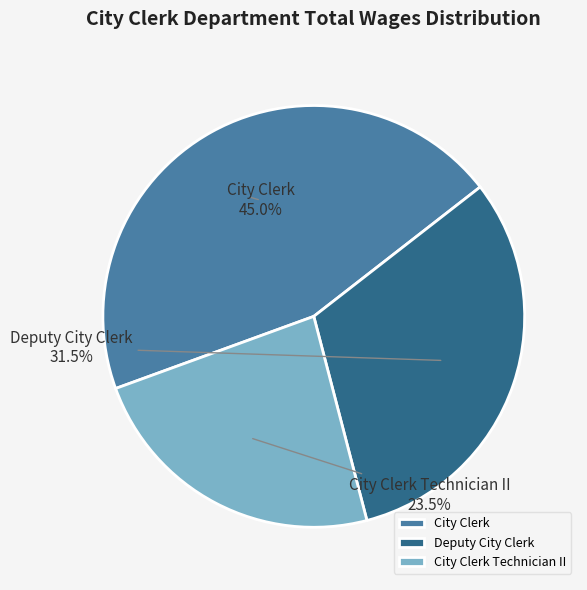

Between City Clerk Technician II and Deputy City Clerk, which is larger?

Deputy City Clerk